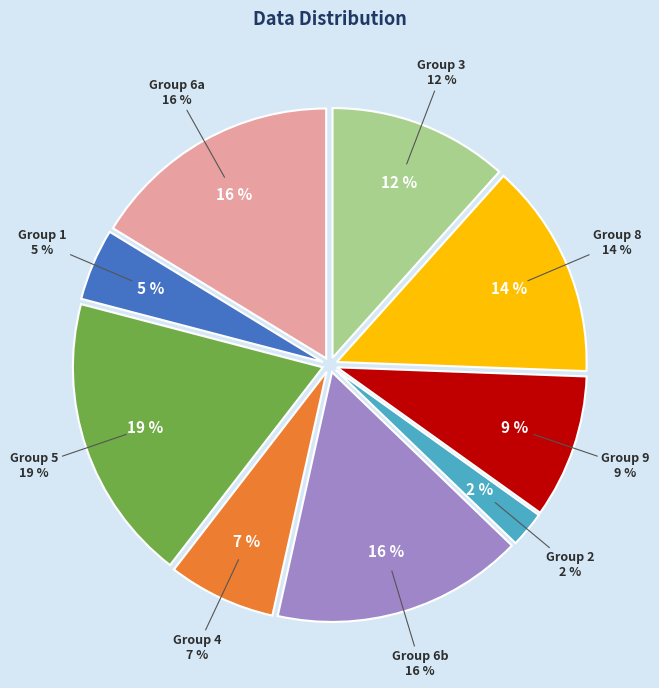

Does 3 represent more than half of the total?

No